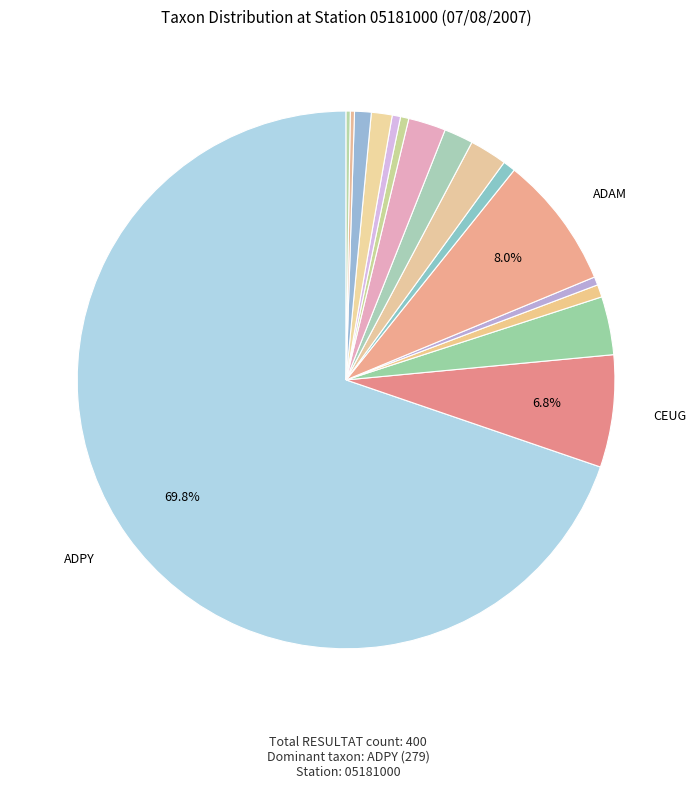

How many slices are in this pie chart?

16